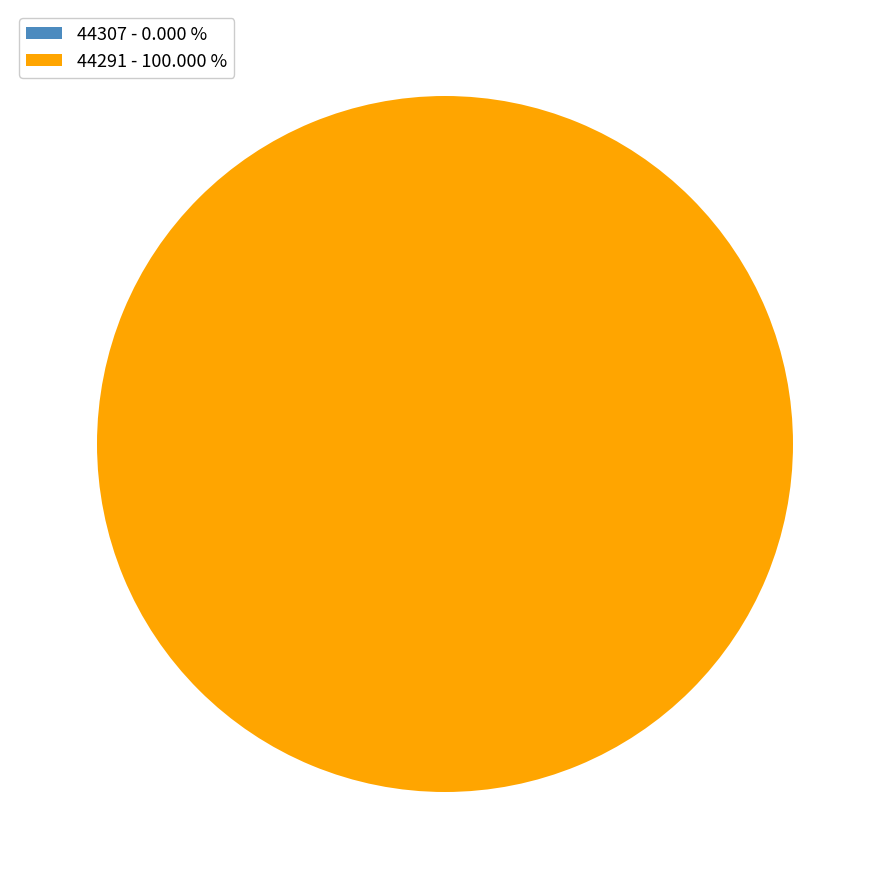

Count the number of slices in the pie.

2